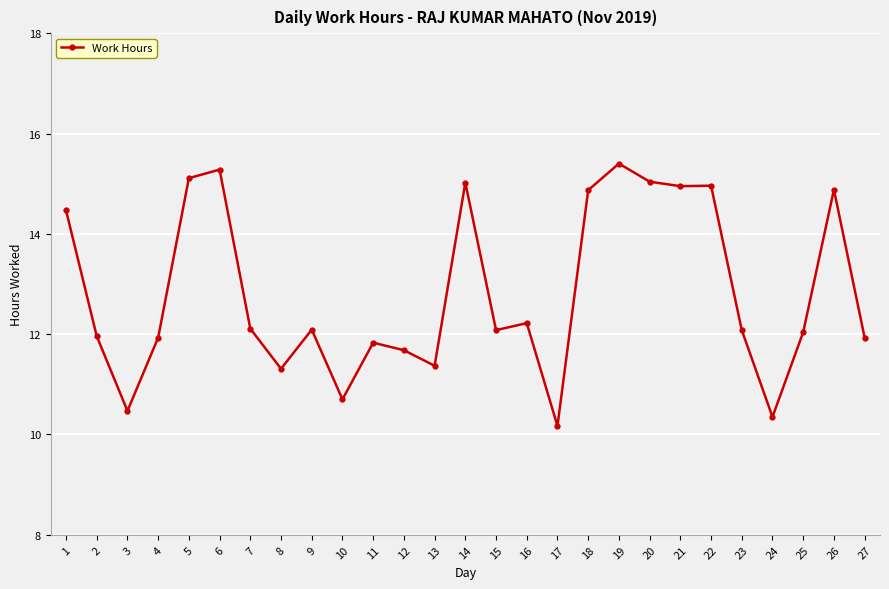

True or false: the data has more than 2 interior local peaks.

True